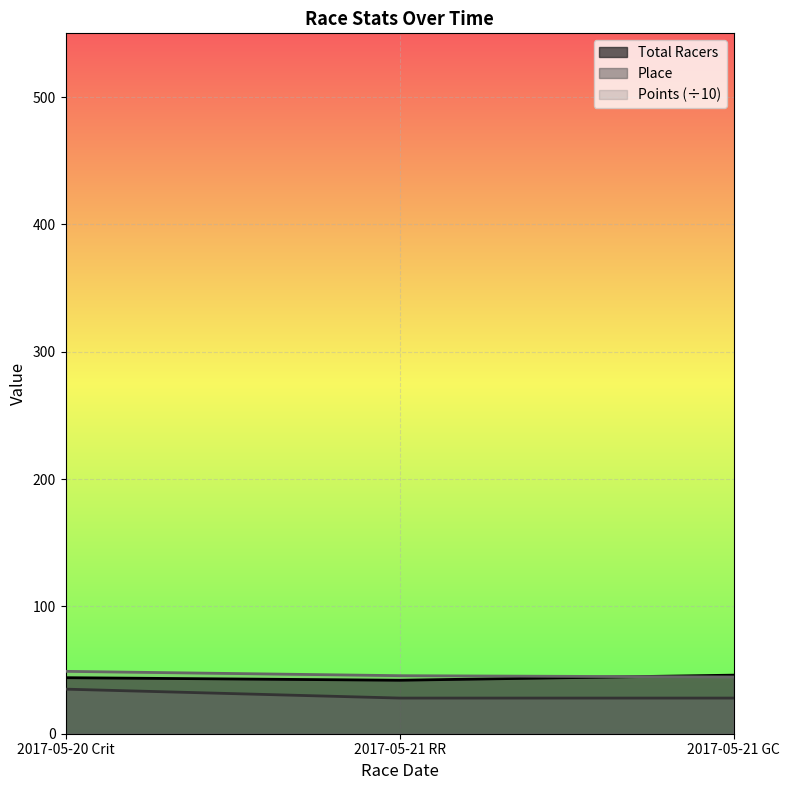

What is the sum of all Points values?

139.1